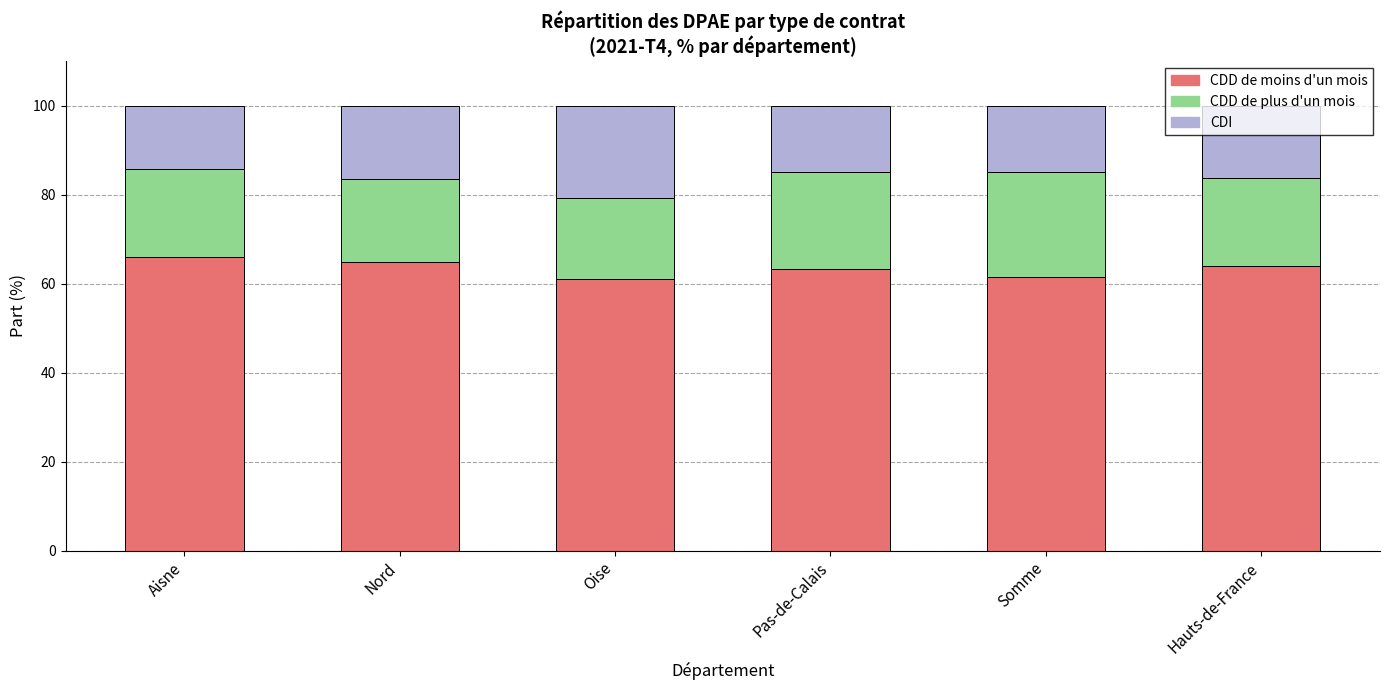

What is the difference between the maximum and minimum values in the CDD de moins d'un mois series?

4.8